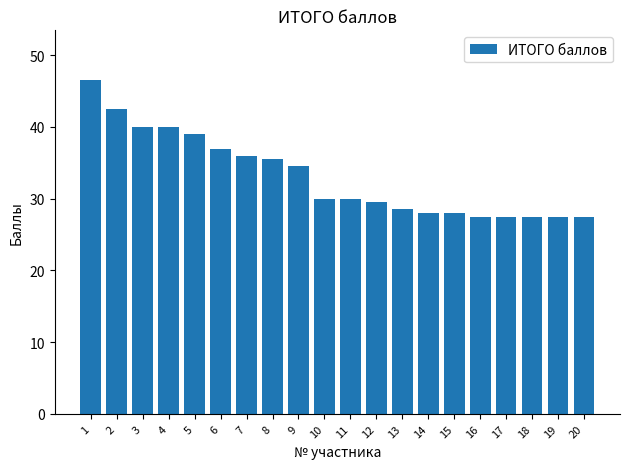

How many bars are there in total?

20